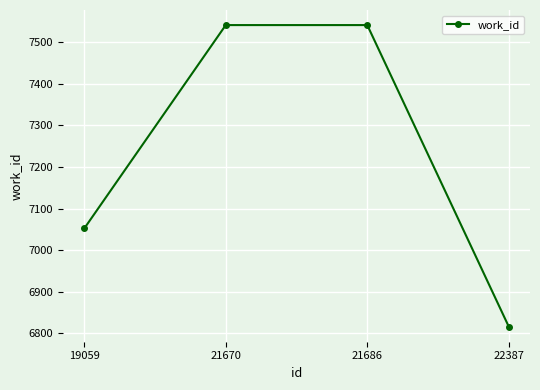

What is the change in value from 19059 to 22387?

-236